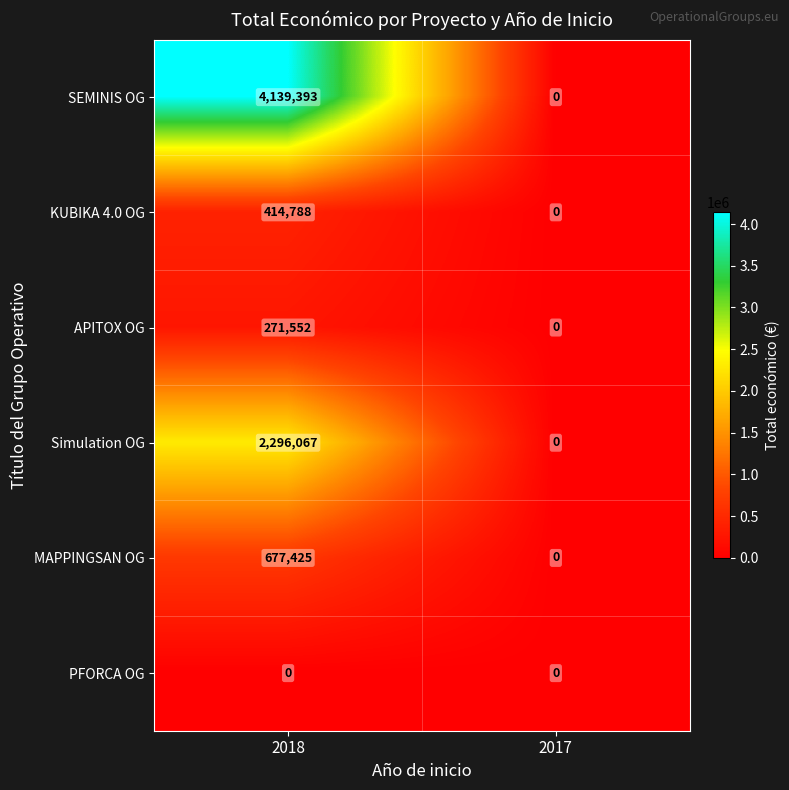

At which category is the sum across all series the highest?

2018